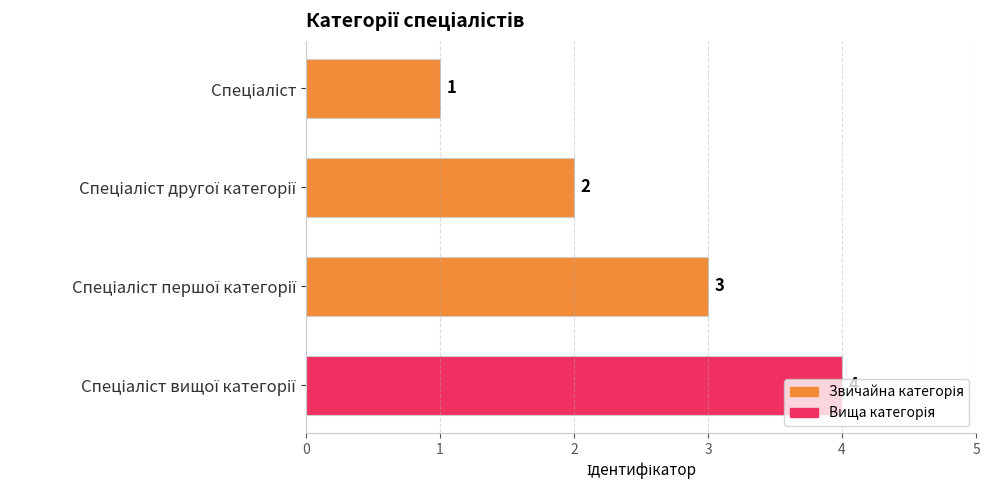

What is the greatest value displayed?

4